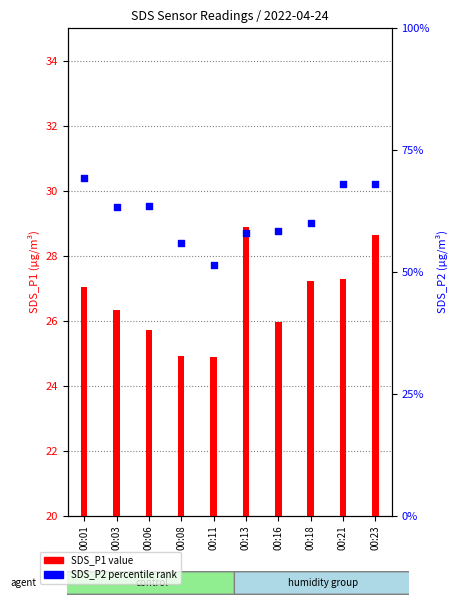

Between 00:11 and 00:01, which is larger?

00:01